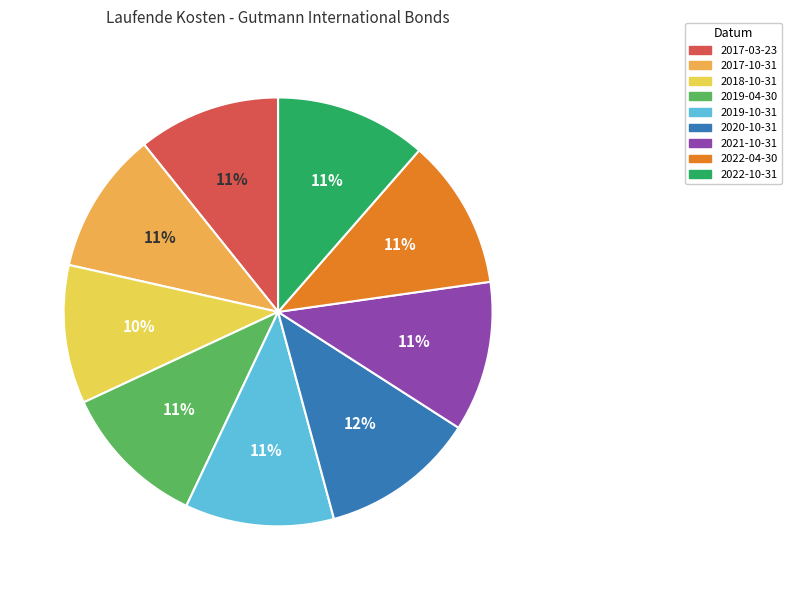

Count the number of slices in the pie.

9